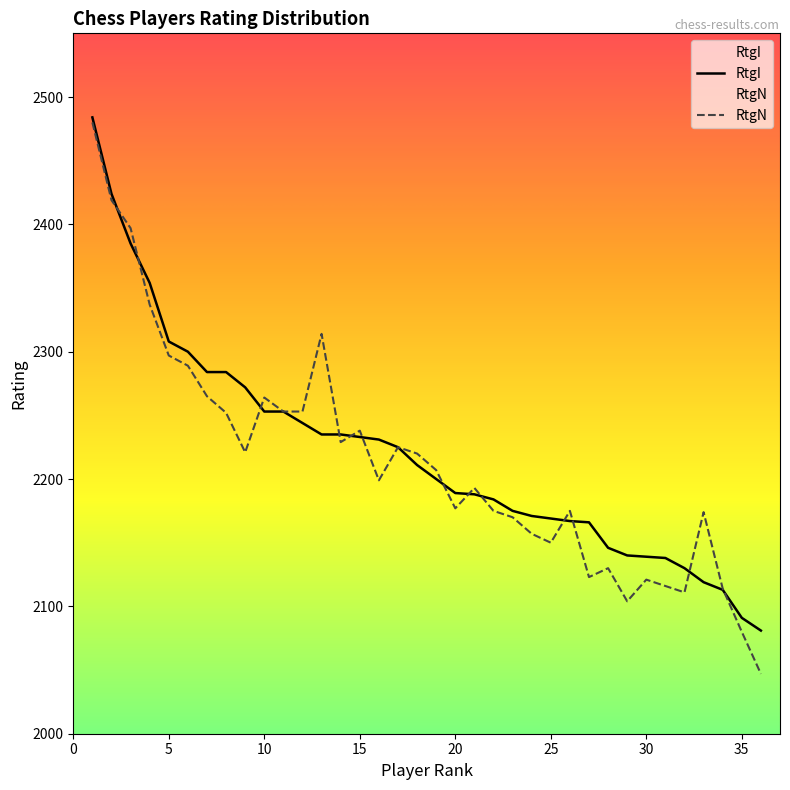

Which series has the widest spread of values?

RtgN